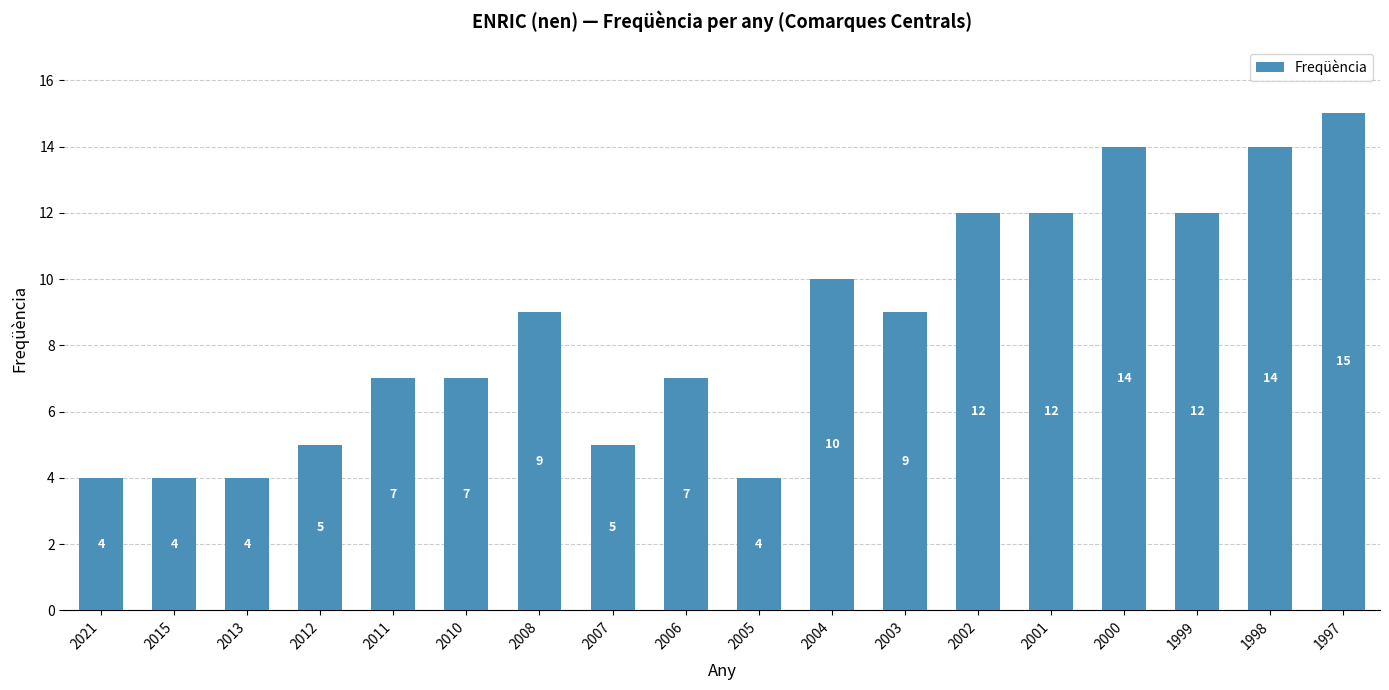

True or false: the data shows 22 at 1998.

False